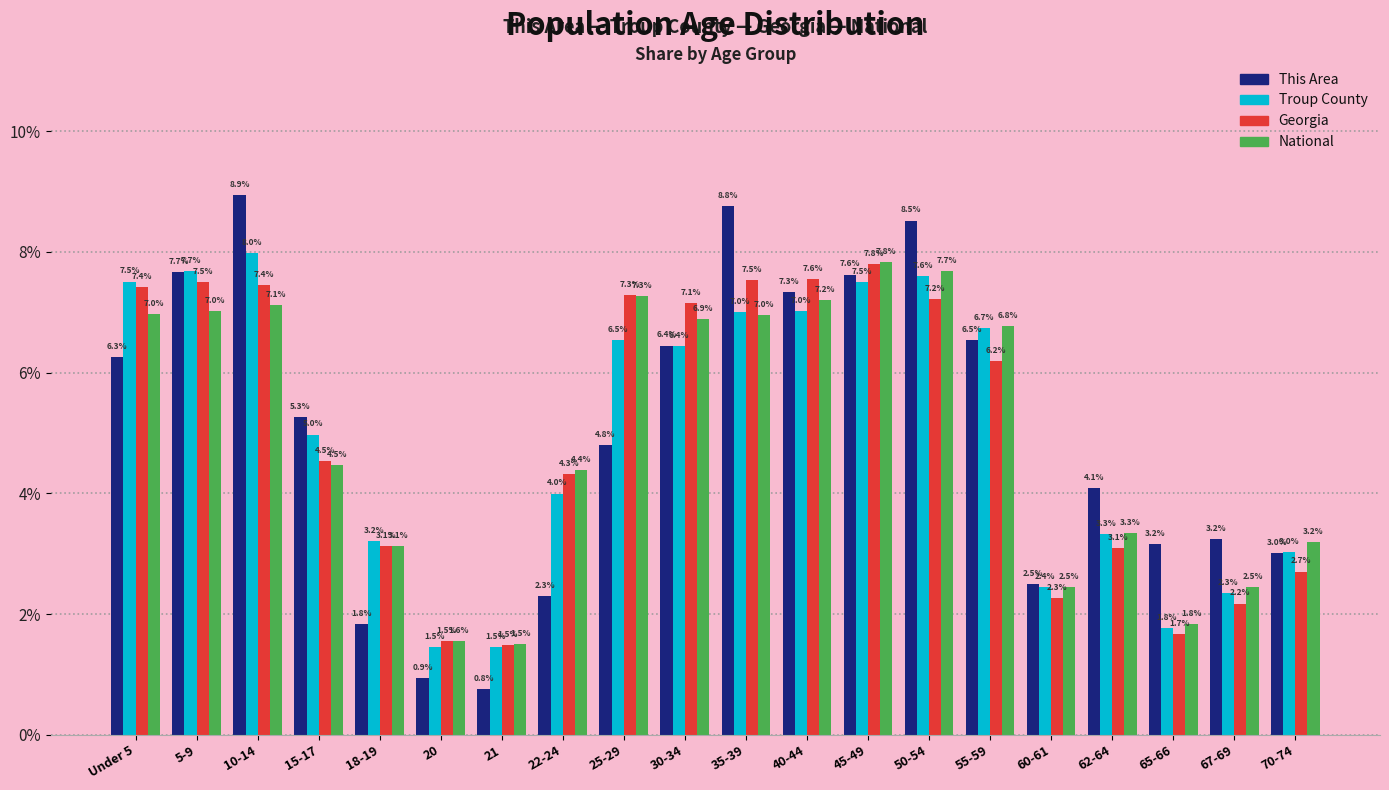

Reading right to left, what are all the values shown in this chart?

This Area: 70-74=3.0	67-69=3.2	65-66=3.2	62-64=4.1	60-61=2.5	55-59=6.5	50-54=8.5	45-49=7.6	40-44=7.3	35-39=8.8	30-34=6.4	25-29=4.8	22-24=2.3	21=0.8	20=0.9	18-19=1.8	15-17=5.3	10-14=8.9	5-9=7.7	Under 5=6.3
Troup County: 70-74=3.0	67-69=2.3	65-66=1.8	62-64=3.3	60-61=2.4	55-59=6.7	50-54=7.6	45-49=7.5	40-44=7.0	35-39=7.0	30-34=6.4	25-29=6.5	22-24=4.0	21=1.5	20=1.5	18-19=3.2	15-17=5.0	10-14=8.0	5-9=7.7	Under 5=7.5
Georgia: 70-74=2.7	67-69=2.2	65-66=1.7	62-64=3.1	60-61=2.3	55-59=6.2	50-54=7.2	45-49=7.8	40-44=7.6	35-39=7.5	30-34=7.1	25-29=7.3	22-24=4.3	21=1.5	20=1.5	18-19=3.1	15-17=4.5	10-14=7.4	5-9=7.5	Under 5=7.4
National: 70-74=3.2	67-69=2.5	65-66=1.8	62-64=3.3	60-61=2.5	55-59=6.8	50-54=7.7	45-49=7.8	40-44=7.2	35-39=7.0	30-34=6.9	25-29=7.3	22-24=4.4	21=1.5	20=1.6	18-19=3.1	15-17=4.5	10-14=7.1	5-9=7.0	Under 5=7.0